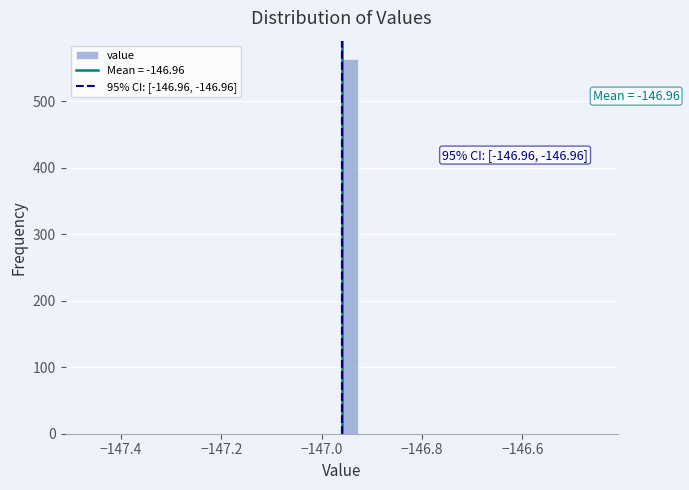

Around what value on the x-axis is the tallest bar? Give the approximate position of its centre, as read against the axis.

-146.94